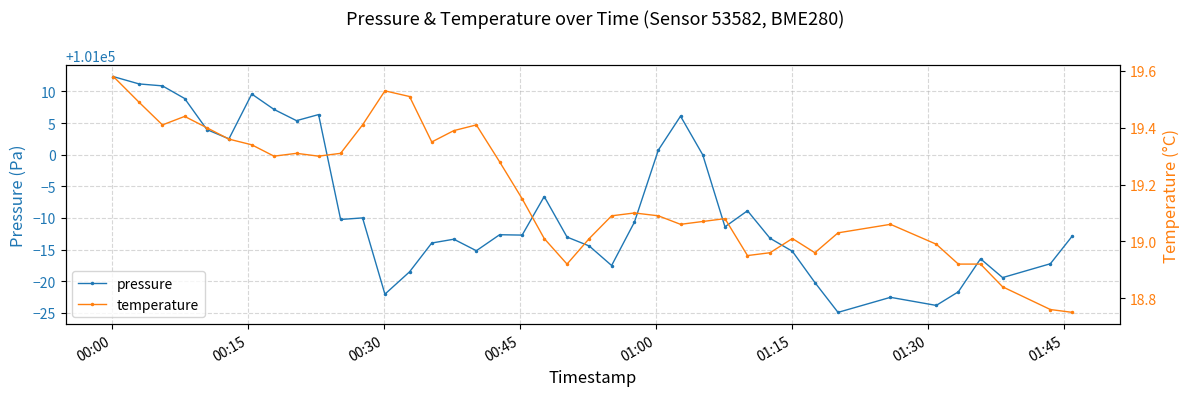

What are all the series names shown in the legend?

pressure, temperature